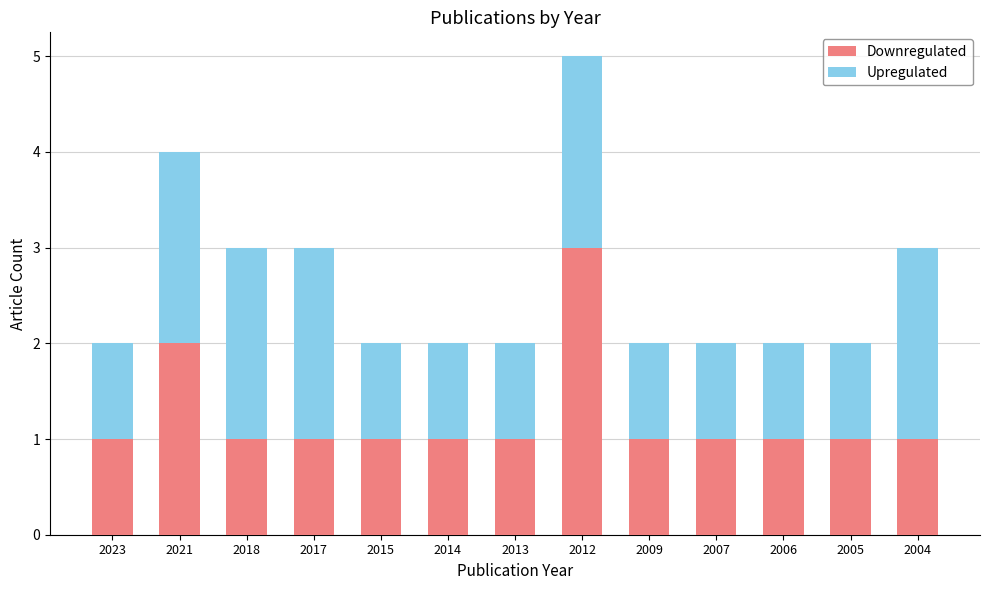

How many bars are there in total?

13